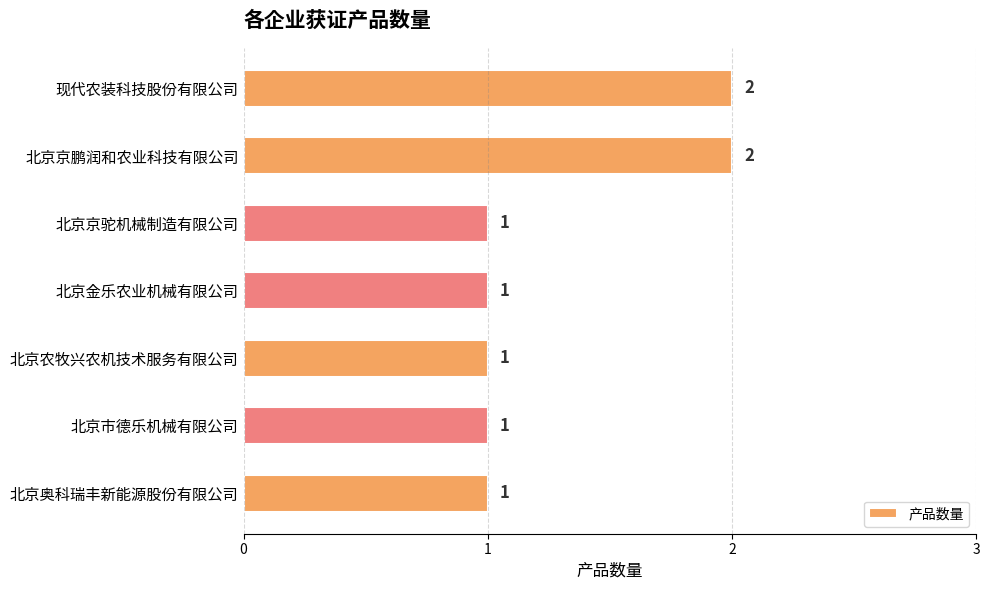

True or false: the data shows 1 at 北京金乐农业机械有限公司.

True